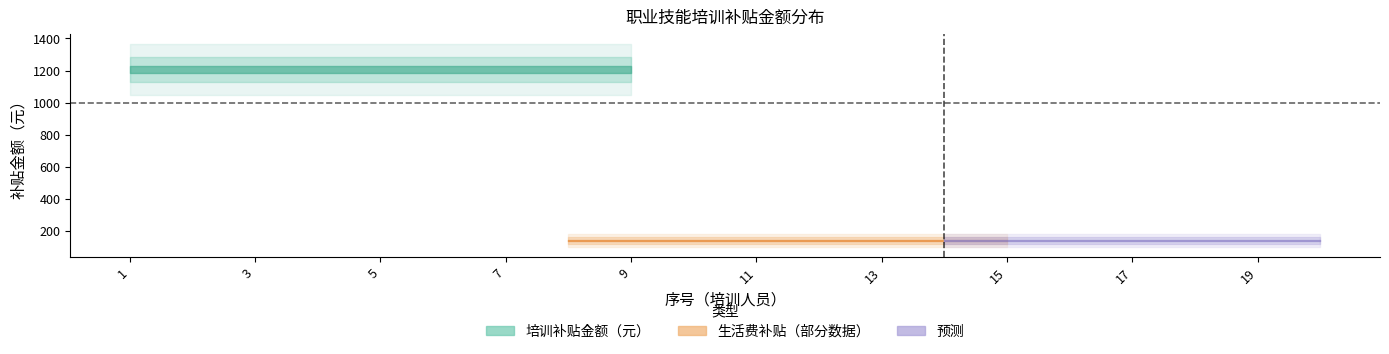

Is it true that 生活费补贴金额（元） equals 60 at 9?

False